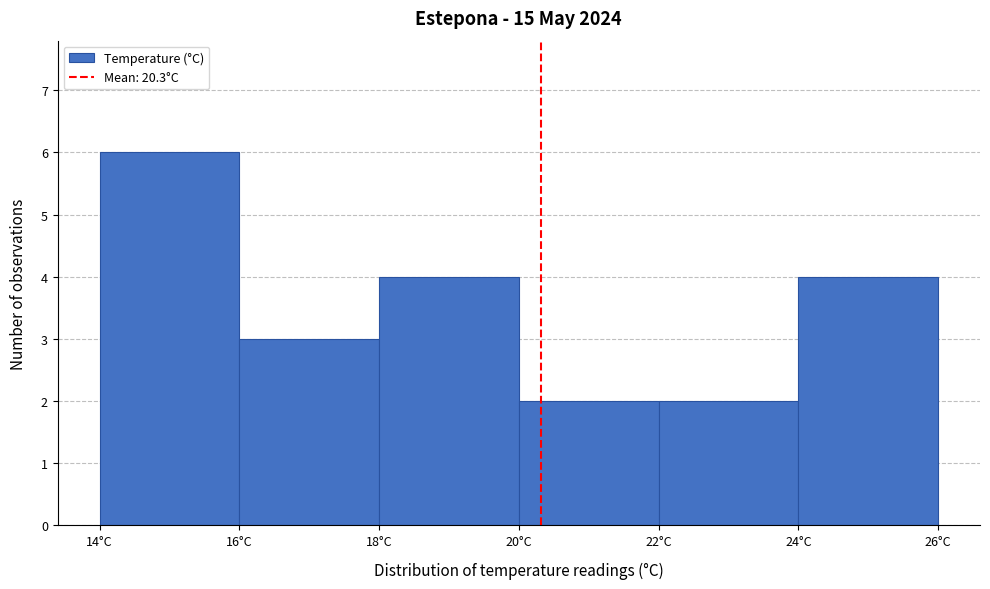

What is the height of the bar covering 20 to 22 on the x-axis? The values are not printed on the chart, so give them approximately, as read against the axis.

2